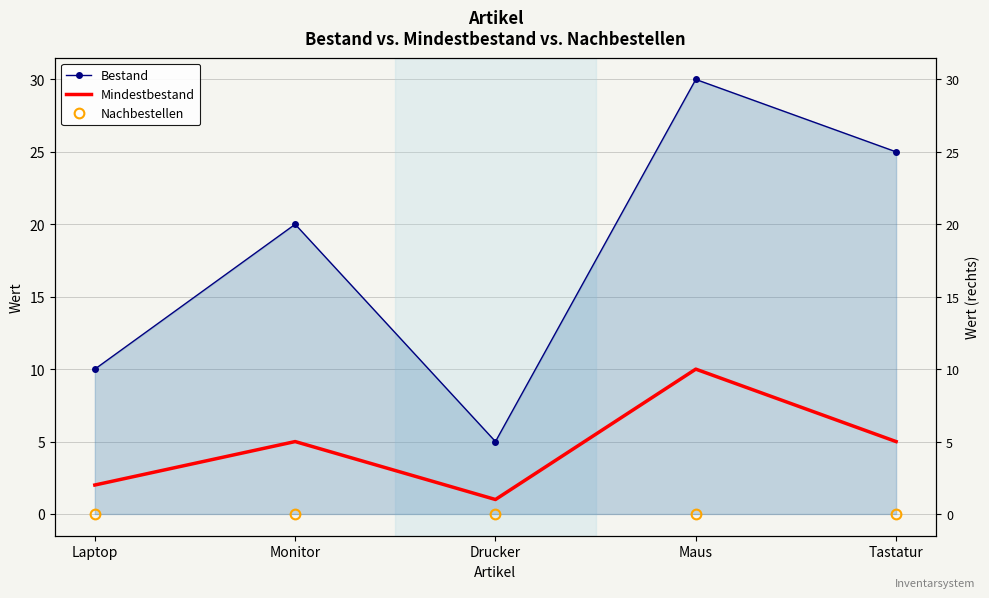

What are all the series names shown in the legend?

Bestand, Mindestbestand, Nachbestellen